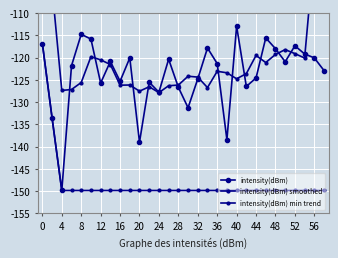

How many data points in intensity(dBm) min trend are less than -149?

28